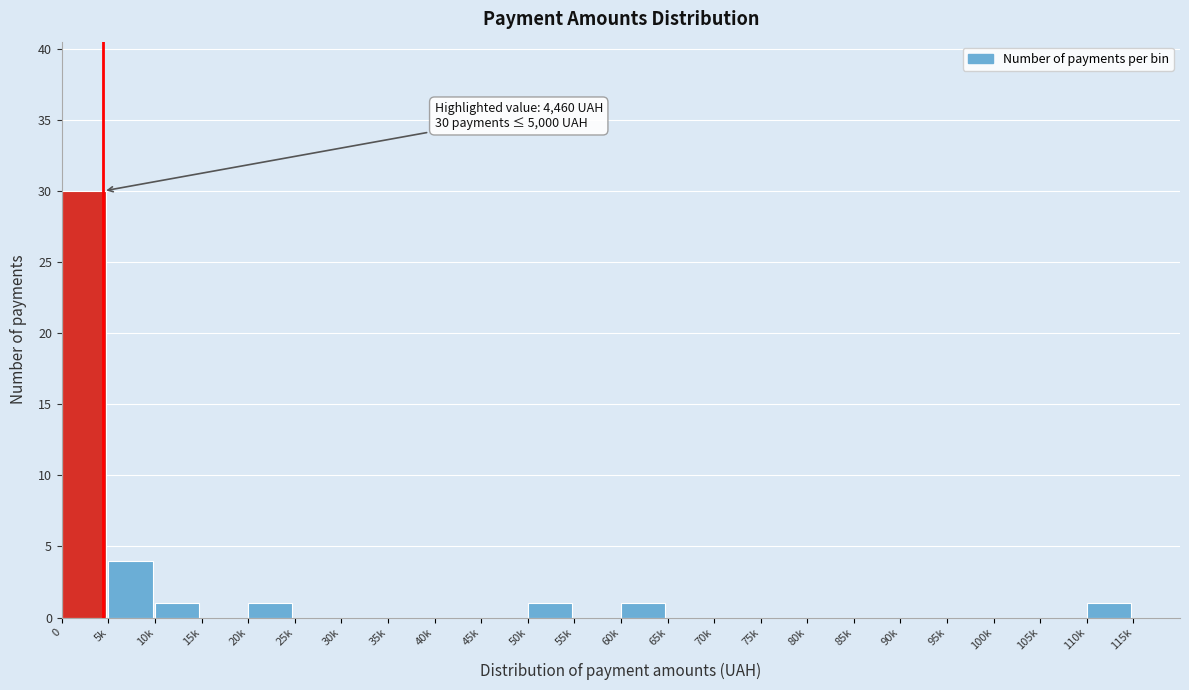

Reading left to right, extract all data points from this chart.

0=30	5k=4	10k=1	15k=0	20k=1	25k=0	30k=0	35k=0	40k=0	45k=0	50k=1	55k=0	60k=1	65k=0	70k=0	75k=0	80k=0	85k=0	90k=0	95k=0	100k=0	105k=0	110k=1	115k=0